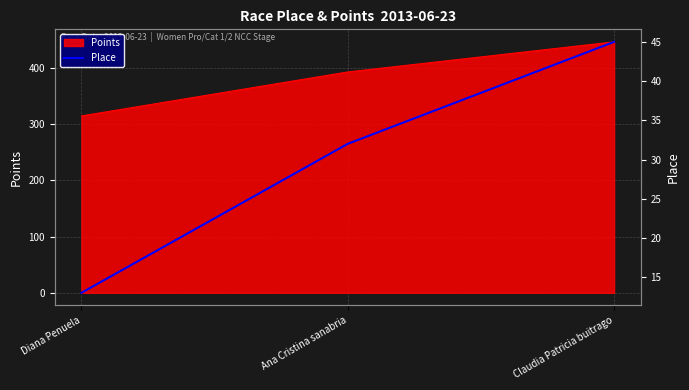

What is the lowest value of the Points series?

314.8